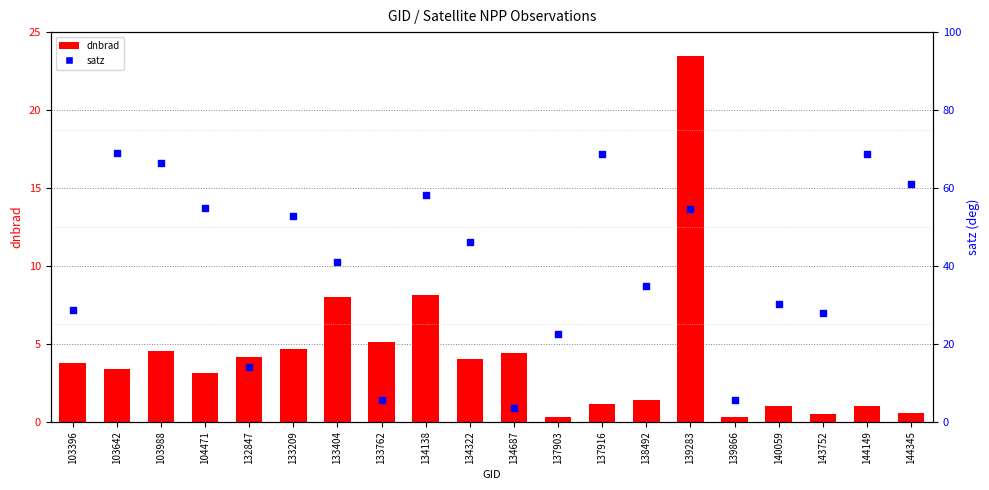

What is the total value across all series at 144345?

61.7